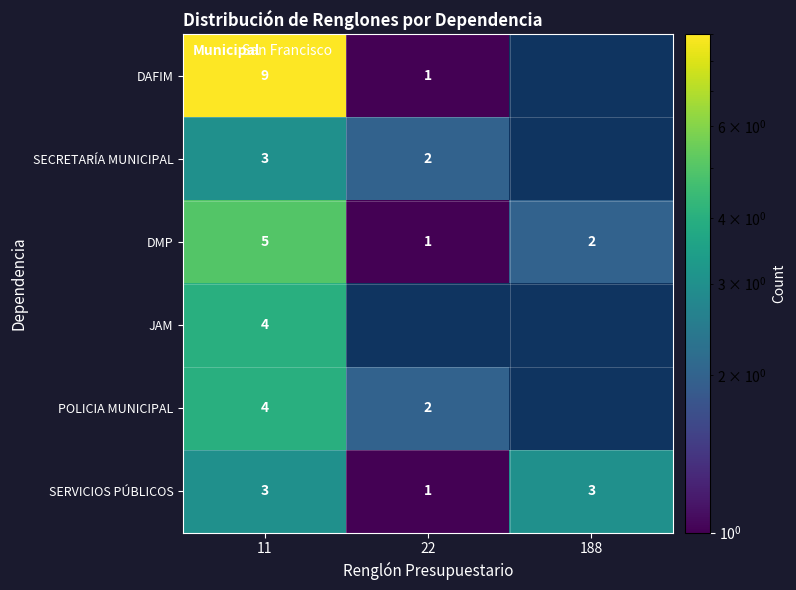

The value of SERVICIOS PÚBLICOS at 188 is 3. True or false?

True